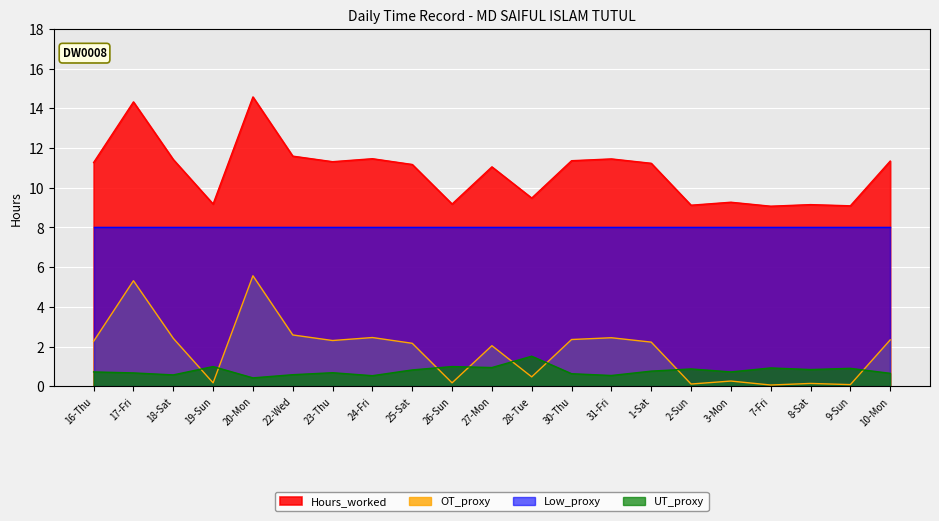

In OT_proxy, how many points are lower than both neighbors (excluding endpoints)?

7